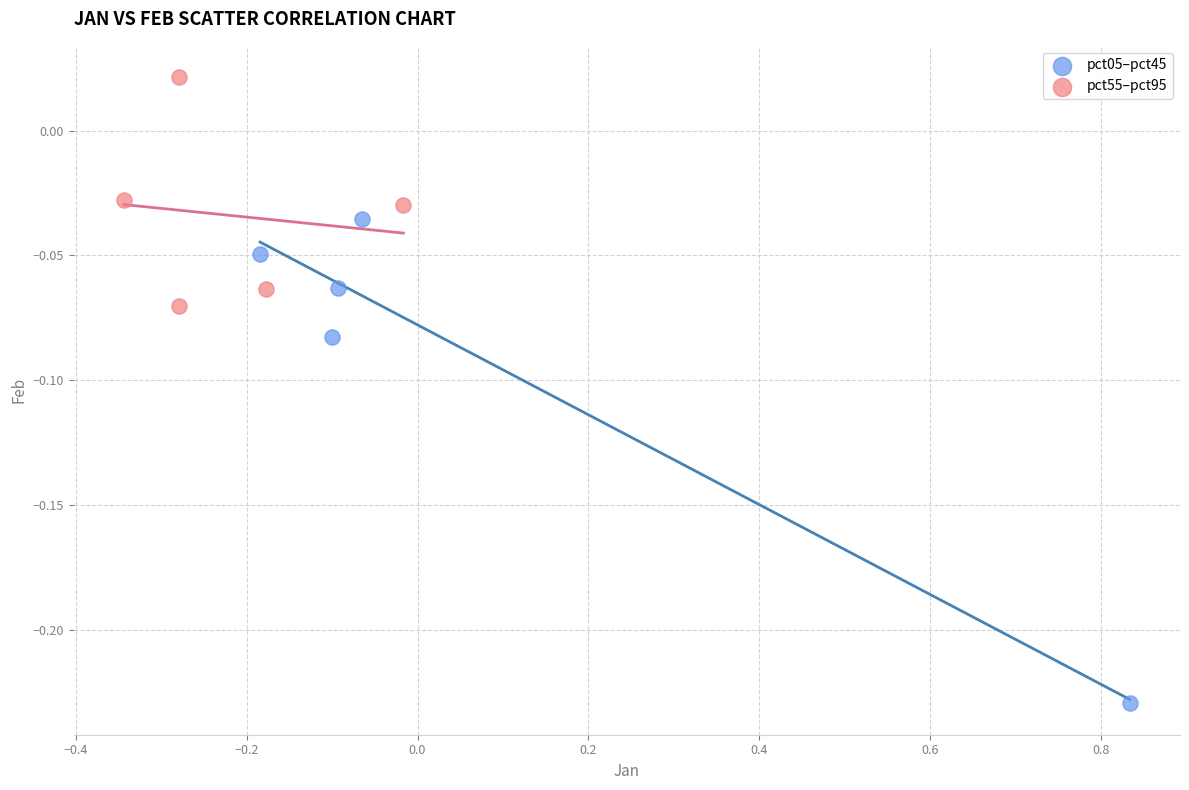

Which series has the largest Y range (max minus min)?

pct05–pct45